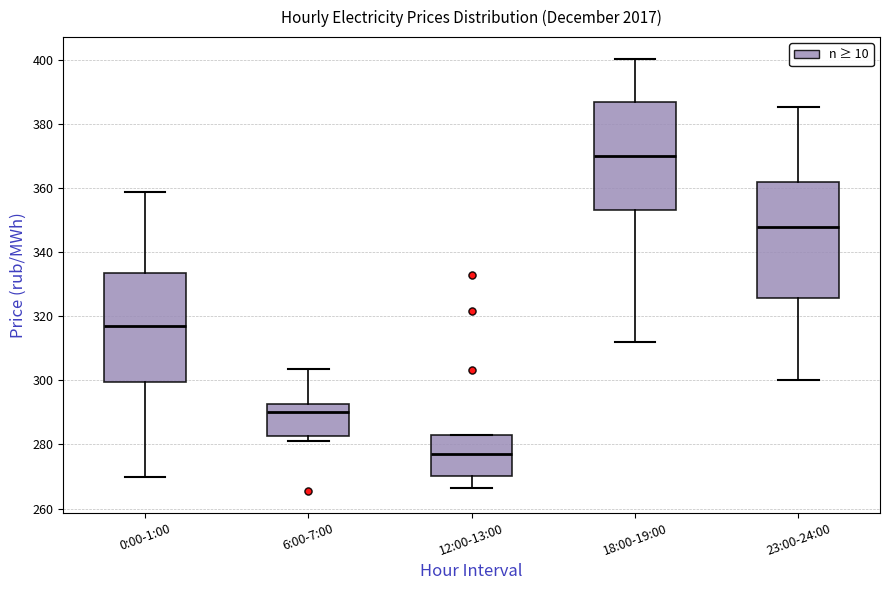

Where is the lower edge of the box for 18:00-19:00 on the y-axis? The values are not printed on the chart, so give them approximately, as read against the axis.

354